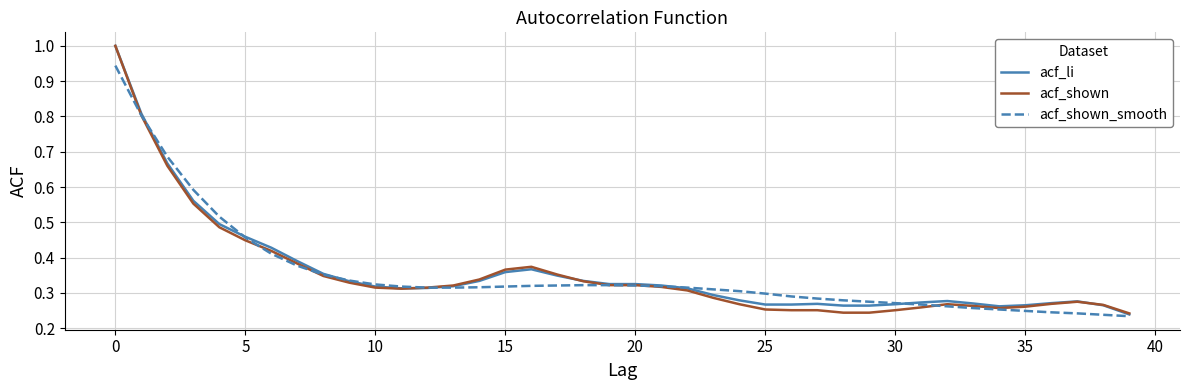

What is the greatest value displayed?

1.0